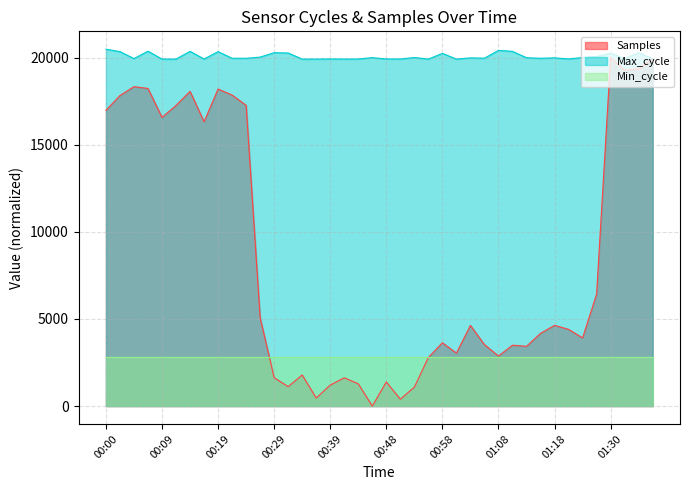

Between 00:58 and 00:02, which is larger?

00:02